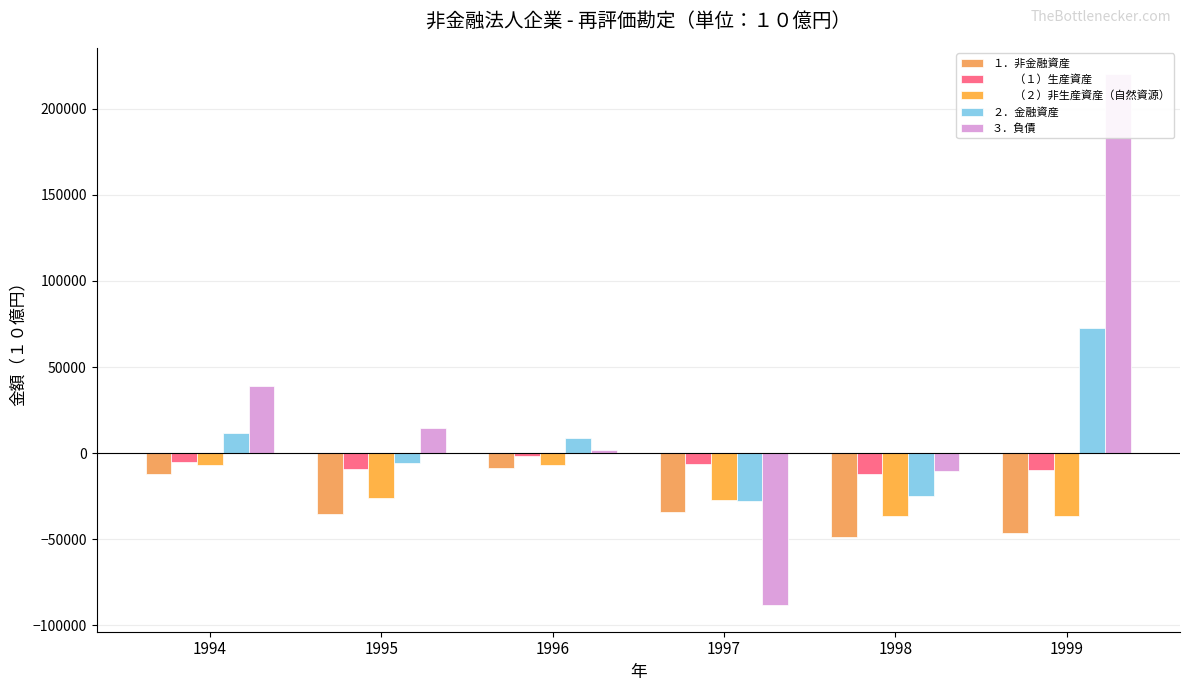

What is the lowest value of the １．非金融資産 series?

-48408.4